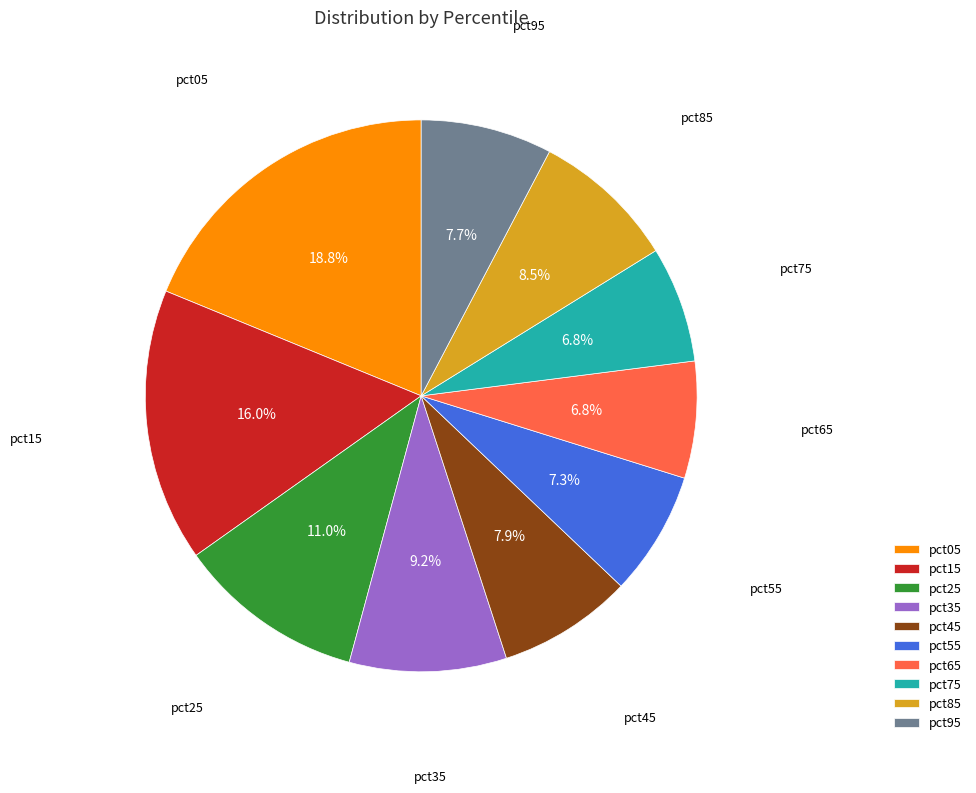

Does any single category account for the majority?

No